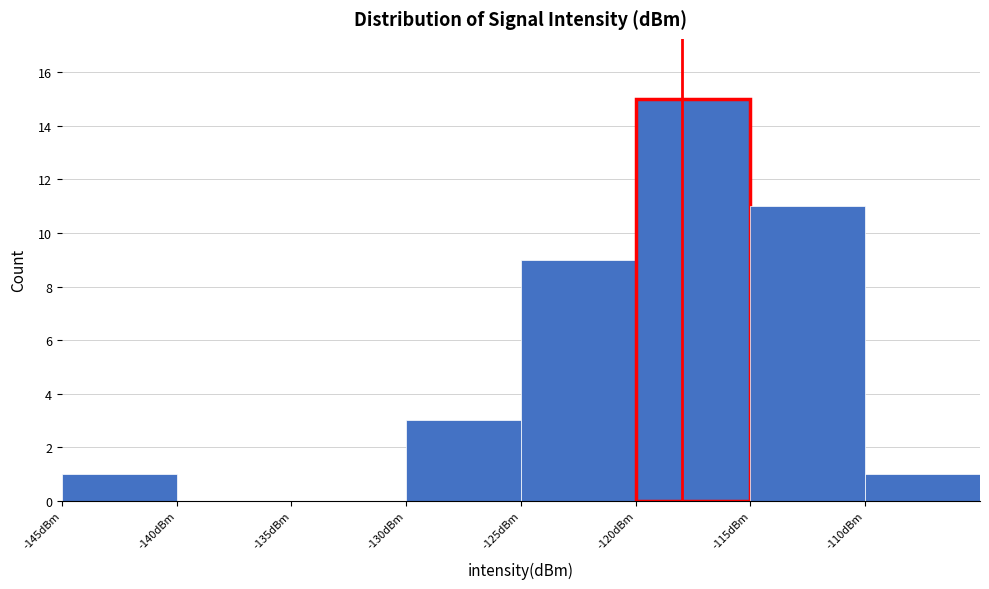

Reading left to right, list every bar in this chart as the range it spans on the x-axis followed by its height. The values are not printed on the chart, so give them approximately, as read against the axis.

-145 to -140: 1
-140 to -135: 0
-135 to -130: 0
-130 to -125: 3
-125 to -120: 9
-120 to -115: 15
-115 to -110: 11
-110 to -105: 1